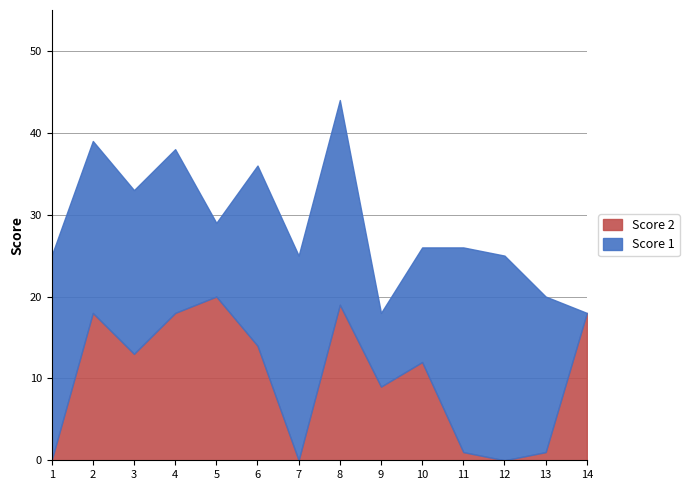

What is the average value of the Score 2 series?

10